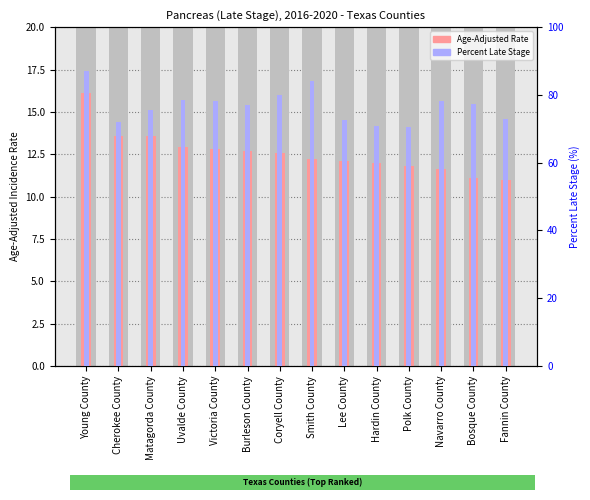

Is the value of Age-Adjusted Rate at Smith County greater than the value of Percent Late Stage at Young County?

No